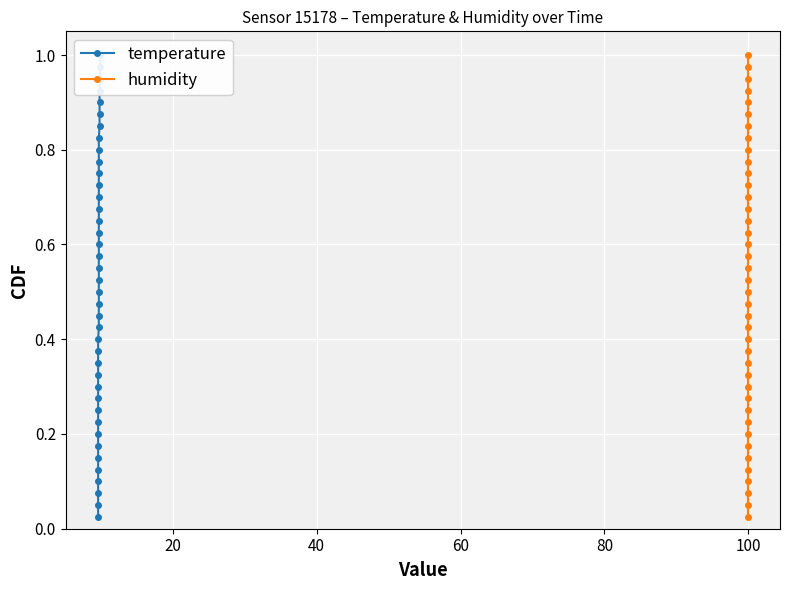

Which series has the widest spread of values?

temperature